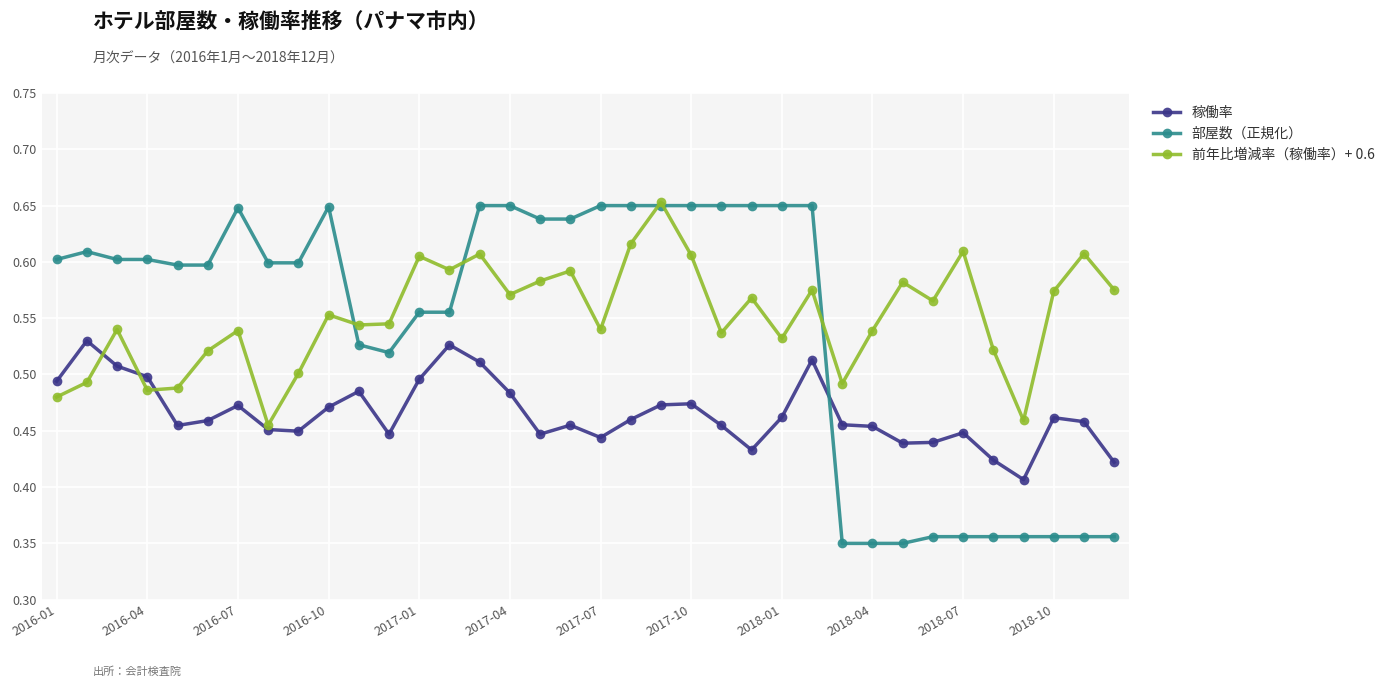

Which series has the largest range (max minus min)?

部屋数（正規化）